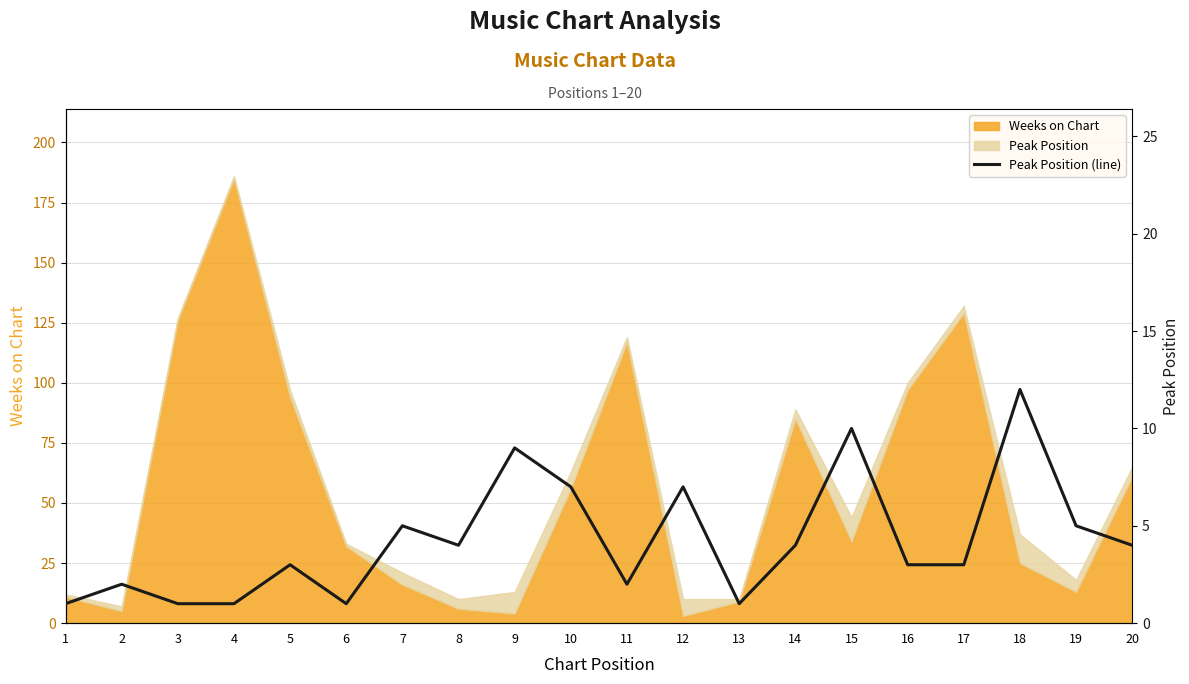

What is the sum of all values?

85